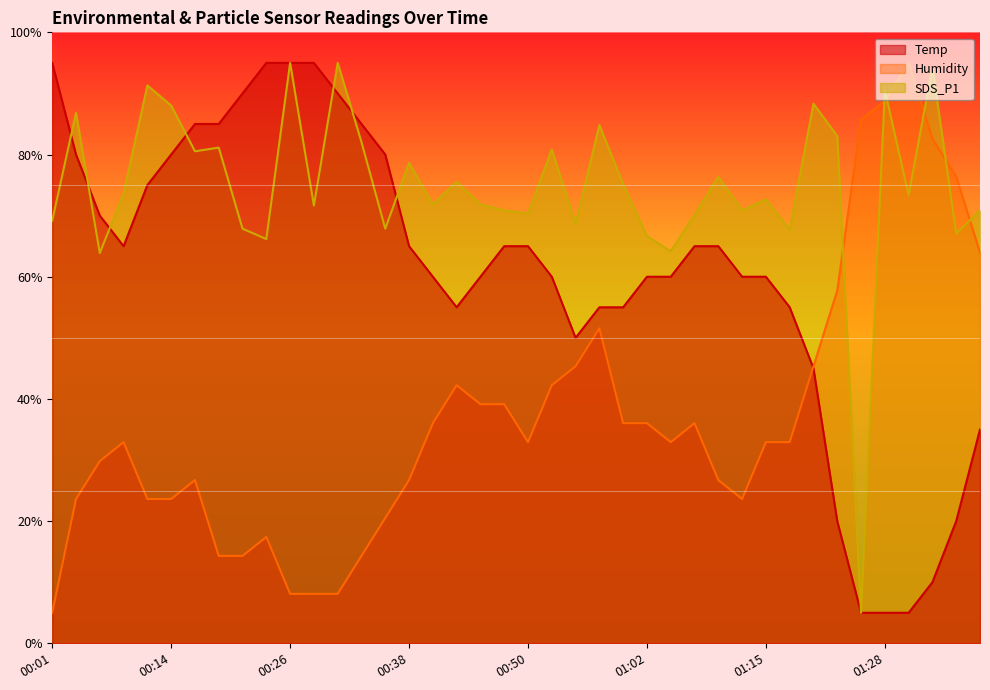

How many lines are shown in the chart?

3